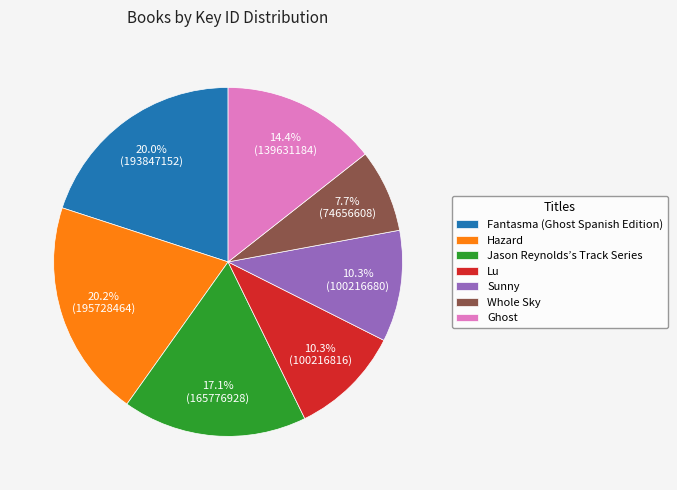

Is there a majority slice in this chart?

No